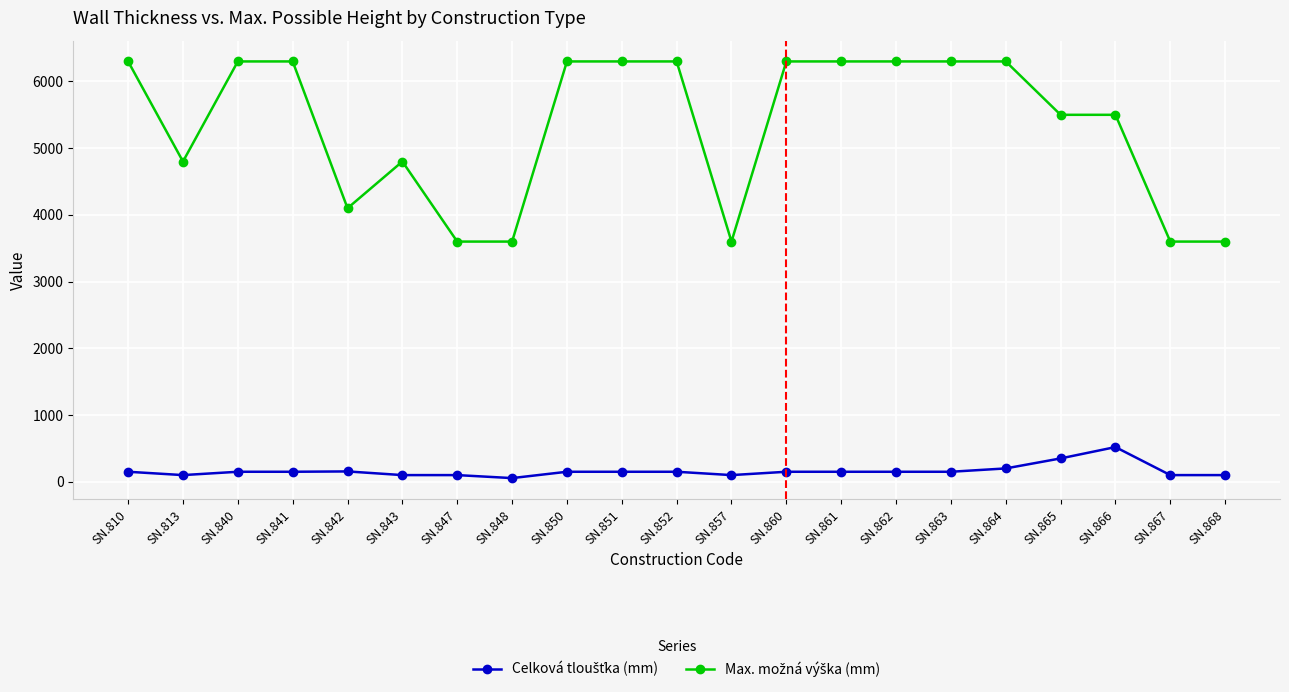

What is the difference between the highest and lowest values at SN.860?

6150